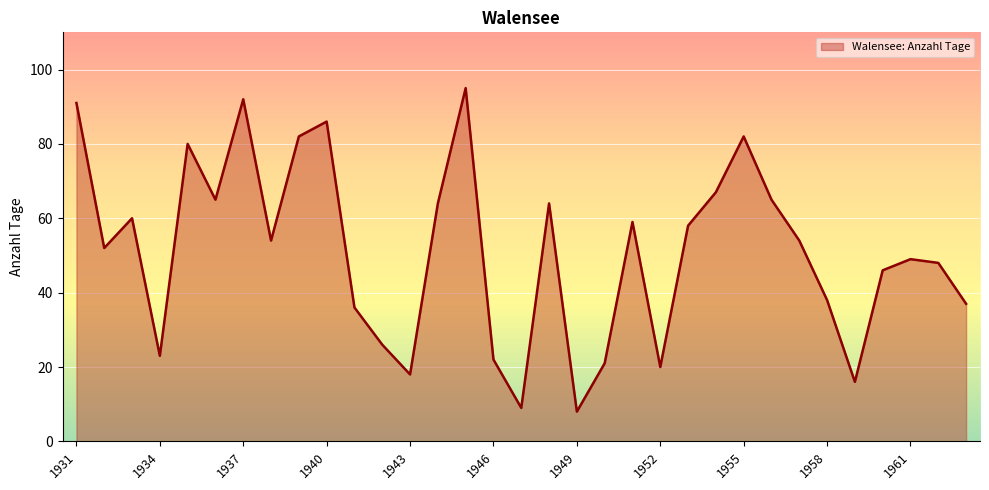

What is the difference between the maximum and minimum values?

87